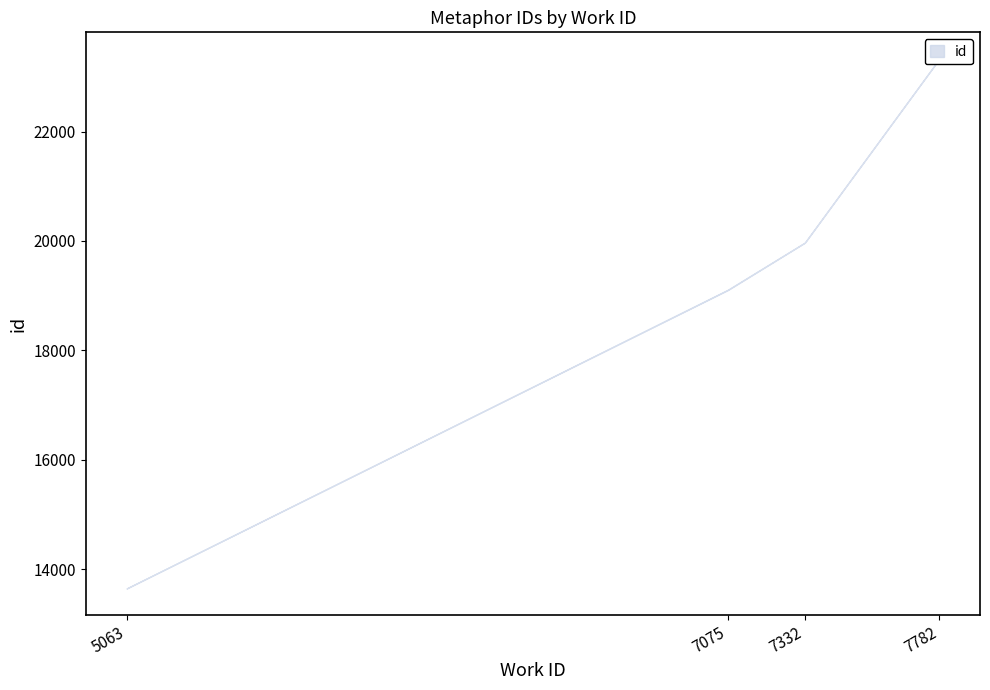

What is the average value?

19070